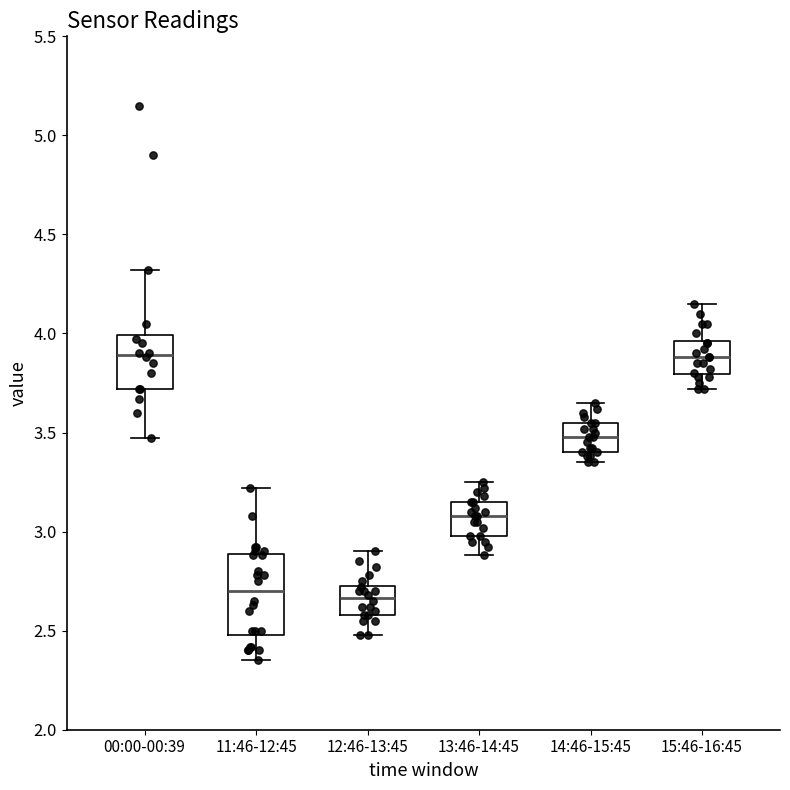

Reading left to right, transcribe this box plot: for each box, give where its median line is, the range the box spans, and where its two whiskers end, as read against the y-axis. The values are not printed on the chart, so give them approximately, as read against the axis.

00:00-00:39: median 3.90, box 3.70 to 4.00, whiskers 3.45 to 4.30
11:46-12:45: median 2.70, box 2.50 to 2.90, whiskers 2.35 to 3.20
12:46-13:45: median 2.65, box 2.60 to 2.75, whiskers 2.50 to 2.90
13:46-14:45: median 3.10, box 3.00 to 3.15, whiskers 2.90 to 3.25
14:46-15:45: median 3.50, box 3.40 to 3.55, whiskers 3.35 to 3.65
15:46-16:45: median 3.90, box 3.80 to 3.95, whiskers 3.70 to 4.15